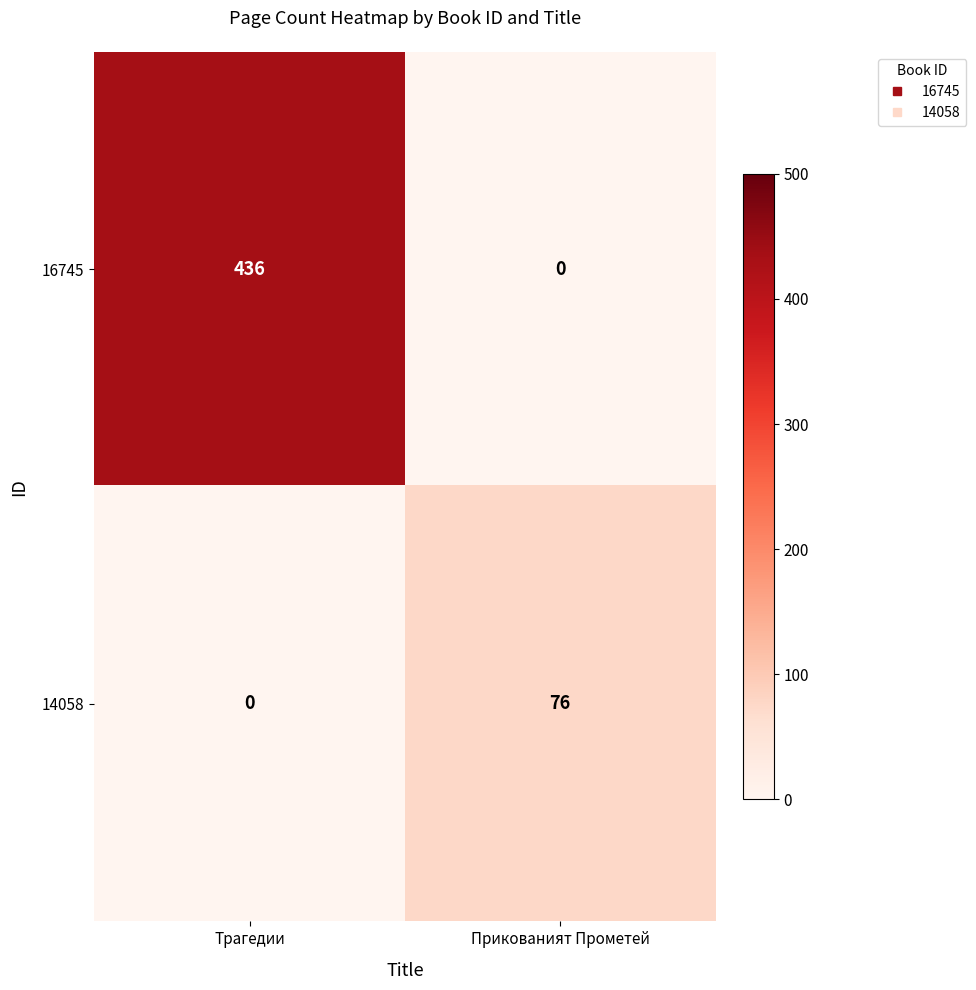

At which category is the sum across all series the highest?

Трагедии